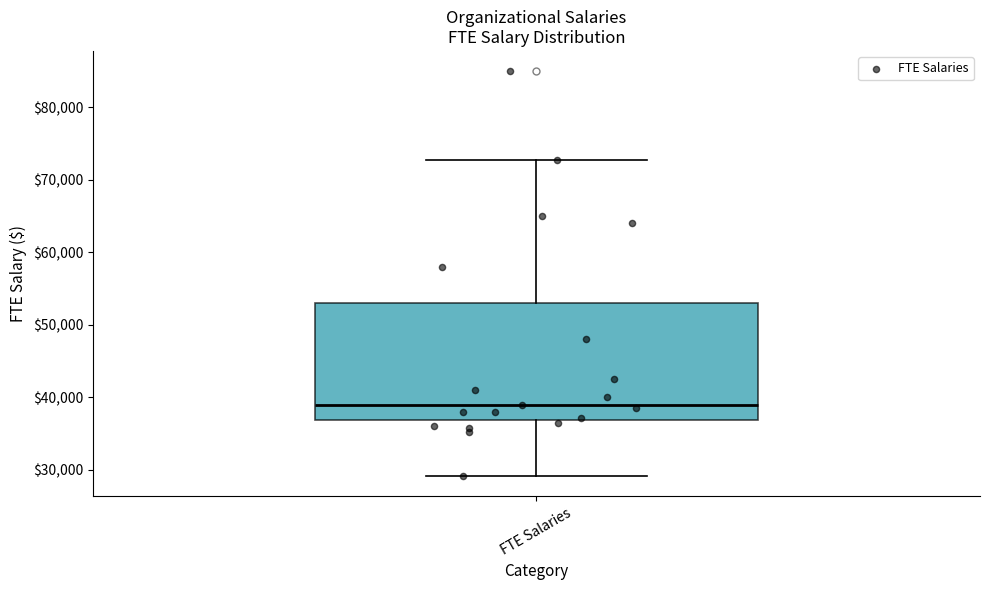

Read this box plot against the y-axis: the position of the median line, the range covered by the box, and the ends of both whiskers. The values are not printed on the chart, so give them approximately, as read against the axis.

median 39000, box 37000 to 53000, whiskers 29000 to 73000